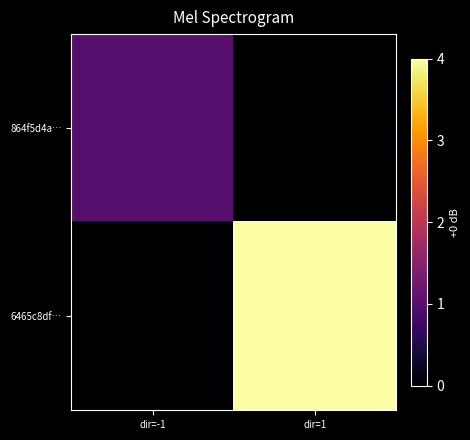

Reading left to right, extract all data points from this chart.

864f5d4a…: dir=-1=1	dir=1=0
6465c8df…: dir=-1=0	dir=1=4